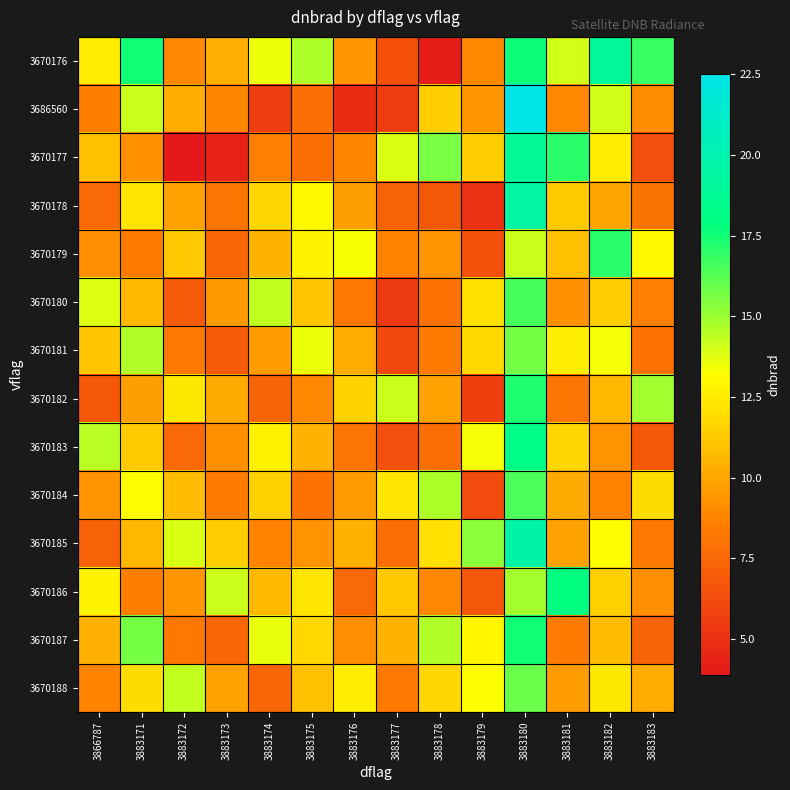

Reading left to right, extract all data points from this chart.

3670176: 3866787=12.5	3883171=17.5	3883172=8.9	3883173=10.3	3883174=13.5	3883175=14.7	3883176=9.4	3883177=6.4	3883178=4.1	3883179=8.9	3883180=17.6	3883181=14.0	3883182=19.0	3883183=16.8
3686560: 3866787=8.5	3883171=14.2	3883172=10.2	3883173=8.8	3883174=5.6	3883175=7.8	3883176=4.8	3883177=5.5	3883178=11.4	3883179=9.4	3883180=22.5	3883181=8.9	3883182=14.0	3883183=9.0
3670177: 3866787=10.9	3883171=9.2	3883172=3.9	3883173=4.4	3883174=8.6	3883175=7.8	3883176=8.8	3883177=13.9	3883178=15.6	3883179=11.4	3883180=18.8	3883181=17.1	3883182=12.5	3883183=6.3
3670178: 3866787=7.6	3883171=12.3	3883172=9.8	3883173=8.1	3883174=11.7	3883175=13.0	3883176=9.7	3883177=7.2	3883178=6.8	3883179=5.0	3883180=19.4	3883181=11.3	3883182=9.9	3883183=8.0
3670179: 3866787=9.1	3883171=8.4	3883172=11.2	3883173=7.4	3883174=10.5	3883175=12.8	3883176=13.3	3883177=8.7	3883178=9.3	3883179=6.5	3883180=14.2	3883181=10.9	3883182=17.1	3883183=13.0
3670180: 3866787=13.8	3883171=10.7	3883172=6.9	3883173=9.5	3883174=14.3	3883175=11.1	3883176=8.2	3883177=5.4	3883178=7.9	3883179=12.1	3883180=16.6	3883181=9.2	3883182=11.4	3883183=8.6
3670181: 3866787=11.1	3883171=14.6	3883172=8.3	3883173=7.0	3883174=9.6	3883175=13.5	3883176=10.2	3883177=6.1	3883178=8.4	3883179=11.8	3883180=15.7	3883181=12.6	3883182=13.4	3883183=7.9
3670182: 3866787=6.8	3883171=9.7	3883172=12.4	3883173=10.1	3883174=7.3	3883175=8.9	3883176=11.6	3883177=14.2	3883178=9.8	3883179=5.7	3883180=17.3	3883181=8.1	3883182=10.6	3883183=14.9
3670183: 3866787=14.5	3883171=11.3	3883172=7.6	3883173=9.2	3883174=12.7	3883175=10.4	3883176=8.1	3883177=6.3	3883178=7.8	3883179=13.4	3883180=18.2	3883181=11.7	3883182=9.3	3883183=6.8
3670184: 3866787=9.3	3883171=13.1	3883172=10.8	3883173=8.4	3883174=11.5	3883175=7.9	3883176=9.6	3883177=12.3	3883178=14.7	3883179=6.2	3883180=16.4	3883181=10.1	3883182=8.7	3883183=11.9
3670185: 3866787=7.2	3883171=10.6	3883172=13.9	3883173=11.4	3883174=8.7	3883175=9.3	3883176=10.5	3883177=7.8	3883178=12.1	3883179=15.3	3883180=19.7	3883181=9.8	3883182=13.2	3883183=8.3
3670186: 3866787=12.8	3883171=8.5	3883172=9.4	3883173=14.2	3883174=10.7	3883175=12.3	3883176=7.6	3883177=11.2	3883178=8.9	3883179=6.7	3883180=14.8	3883181=17.9	3883182=11.5	3883183=9.1
3670187: 3866787=10.3	3883171=15.7	3883172=8.2	3883173=7.5	3883174=13.6	3883175=11.8	3883176=9.1	3883177=10.4	3883178=14.6	3883179=12.9	3883180=17.5	3883181=8.4	3883182=10.8	3883183=7.3
3670188: 3866787=8.7	3883171=11.9	3883172=14.3	3883173=9.8	3883174=7.4	3883175=10.9	3883176=12.6	3883177=8.3	3883178=11.7	3883179=13.2	3883180=15.9	3883181=9.6	3883182=12.4	3883183=10.2